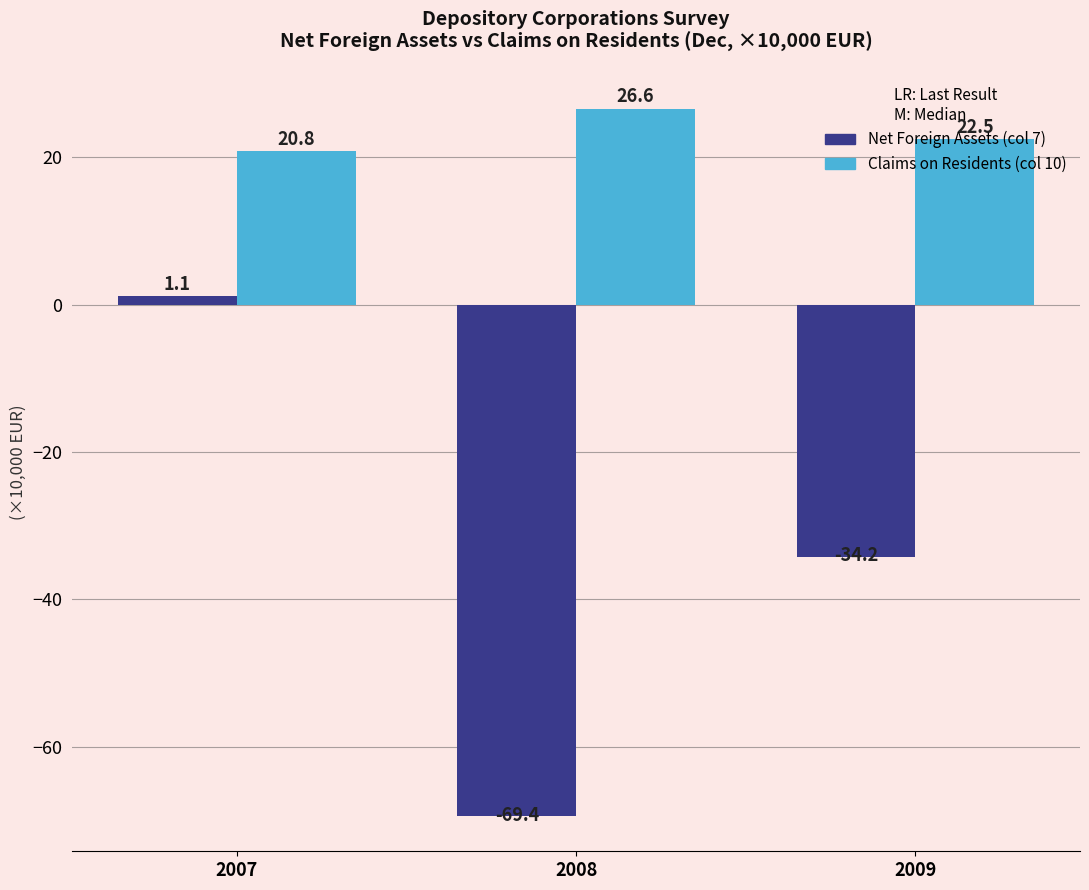

What is the difference between the maximum and minimum values in the Net Foreign Assets (col 7) series?

70.5